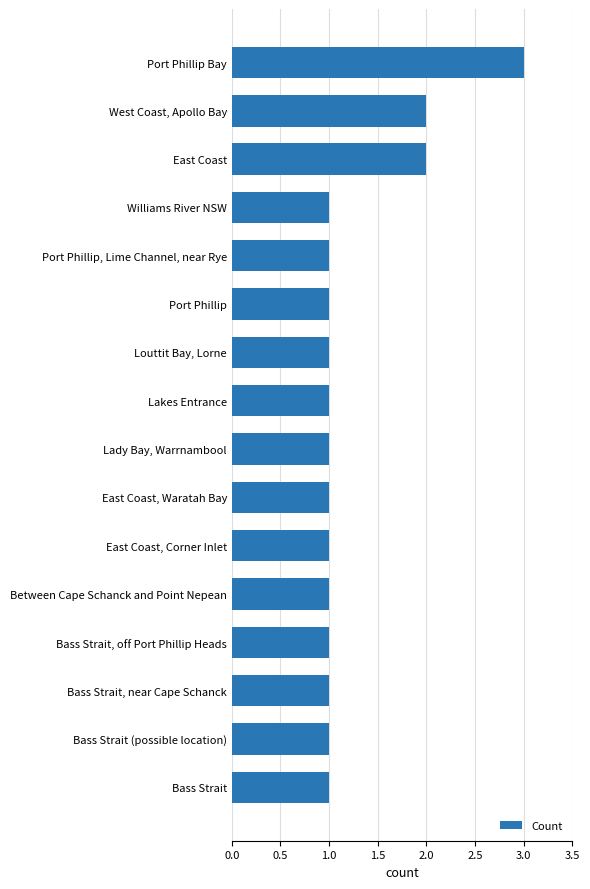

What is the greatest value displayed?

3